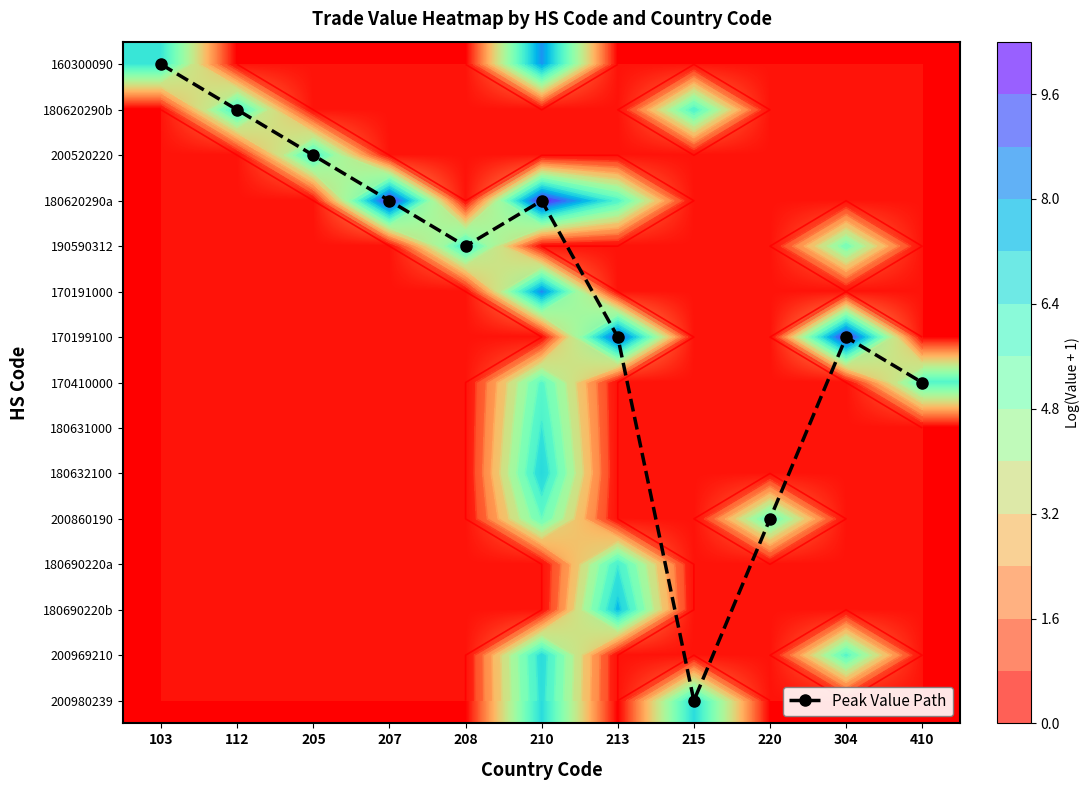

Which series has the largest total across all categories?

Peak Value Path